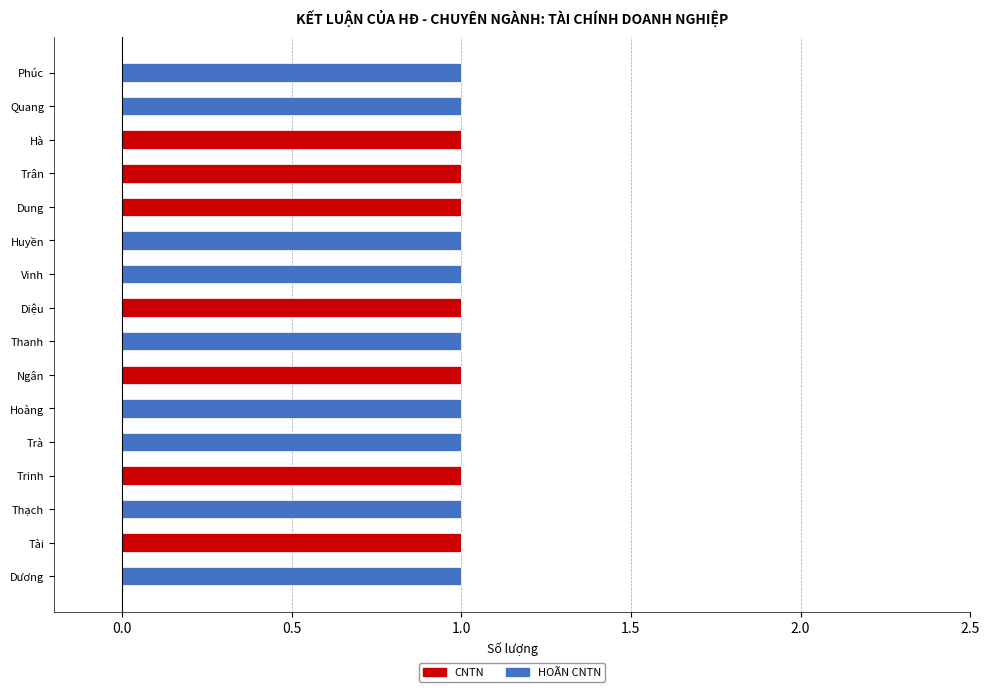

Count the number of categories in the chart.

16